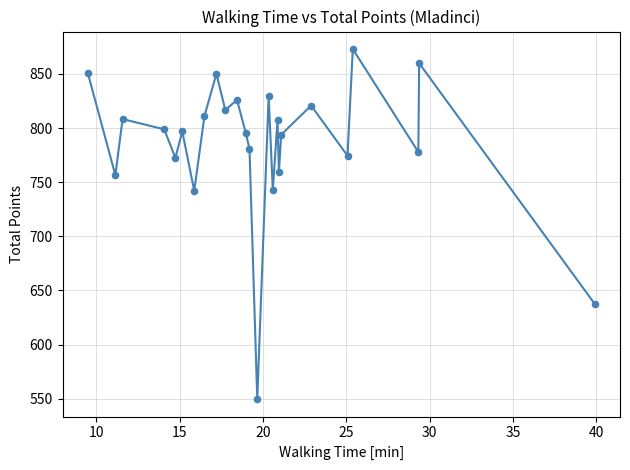

What is the greatest value displayed?

872.9